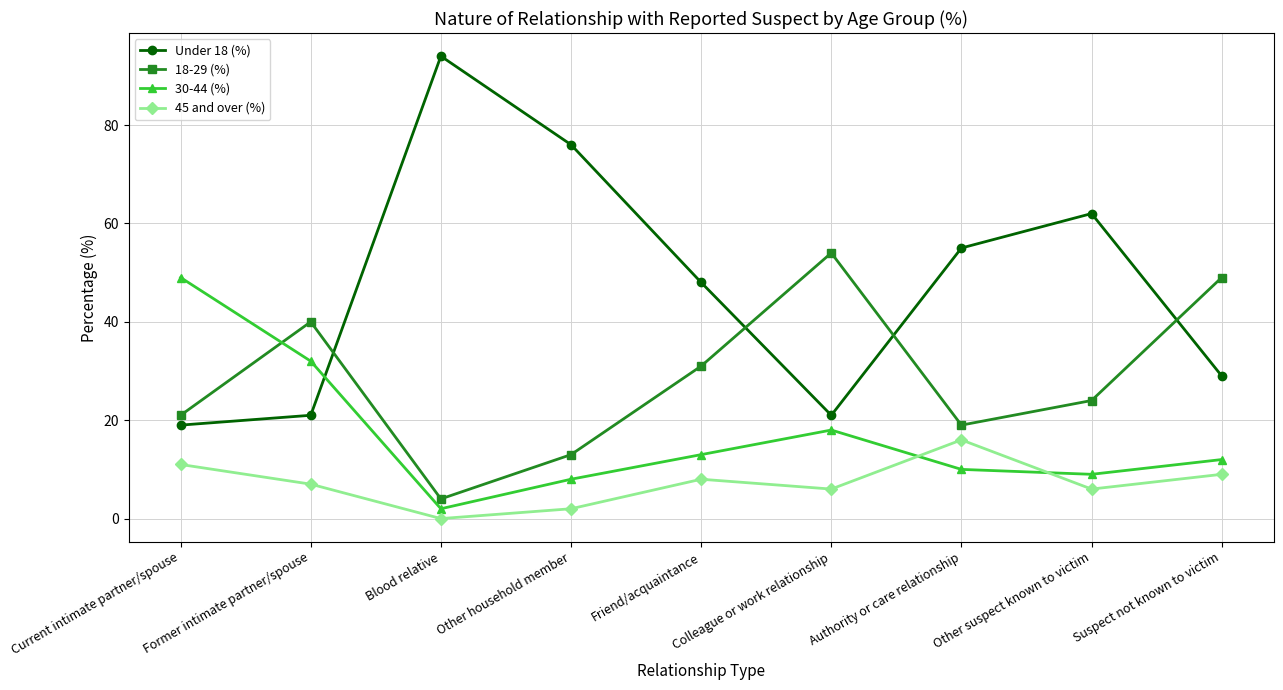

What is the average value of the 45 and over (%) series?

7